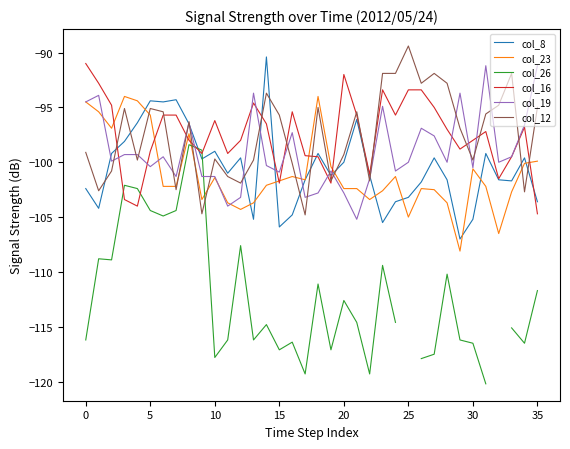

How many interior local valleys does the col_19 series have?

11